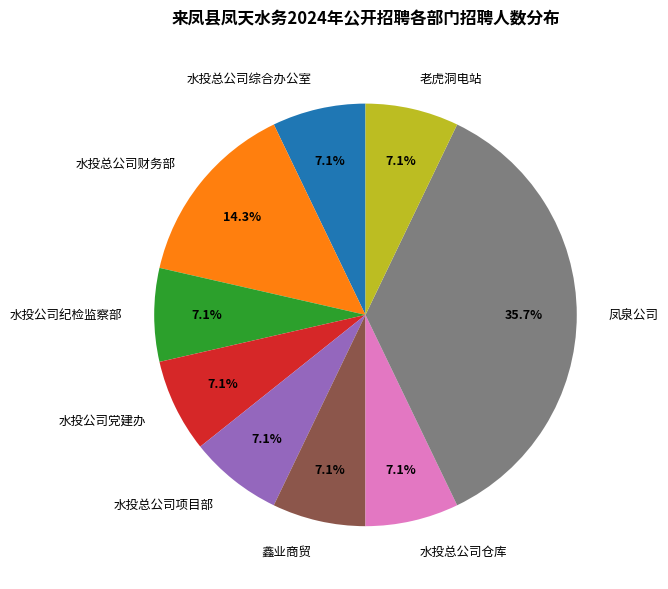

Between 凤泉公司 and 水投总公司财务部, which is larger?

凤泉公司